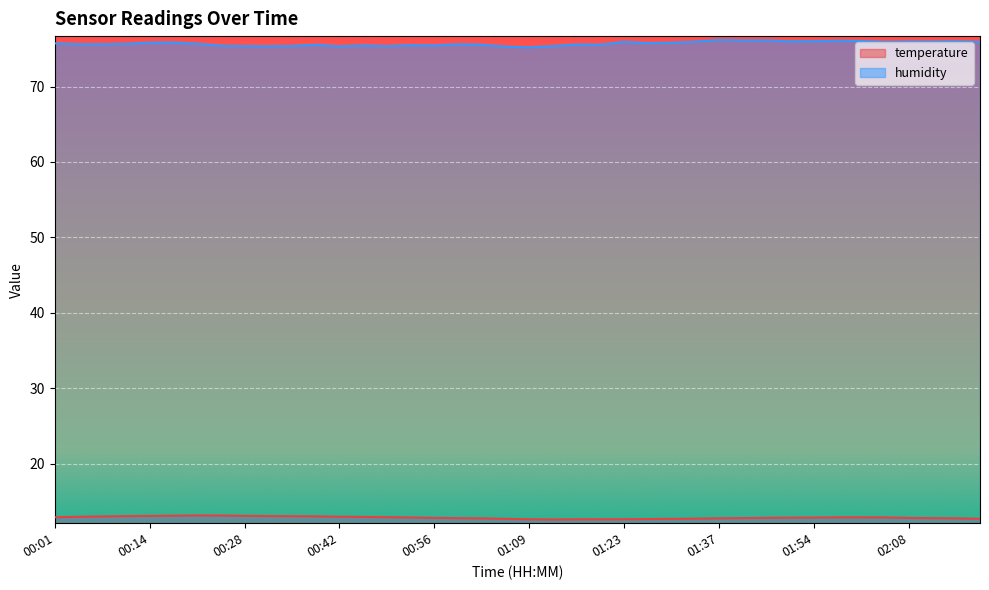

What is the highest value of the humidity series?

76.2